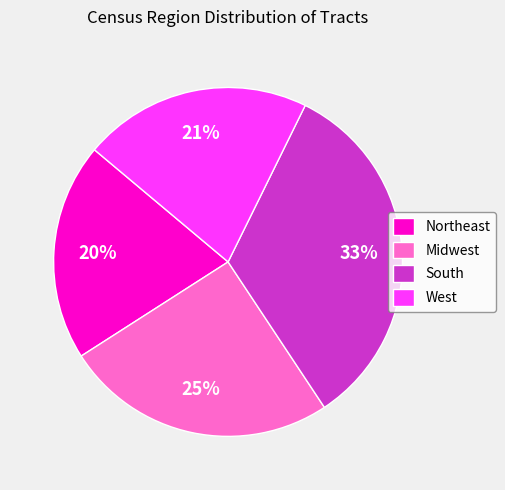

Does Northeast represent more than half of the total?

No